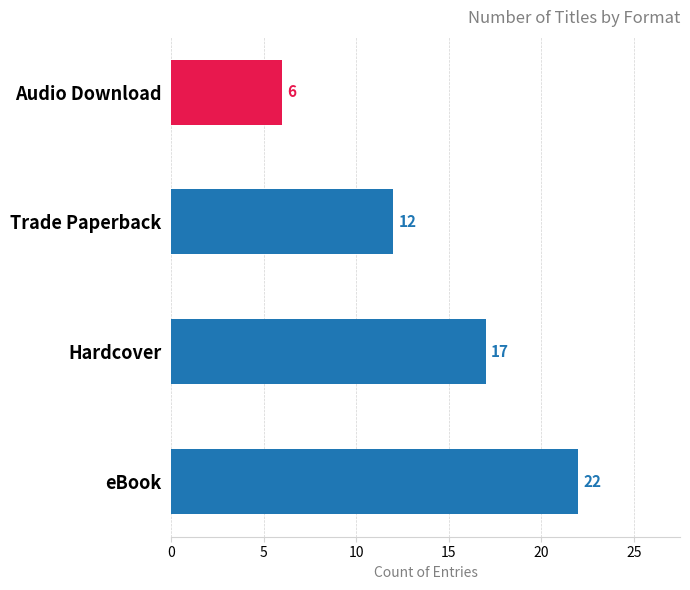

What is the maximum value shown in the chart?

22